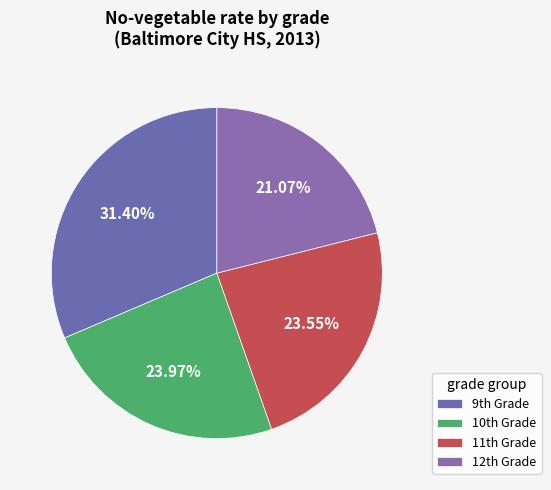

How many slices are in this pie chart?

4